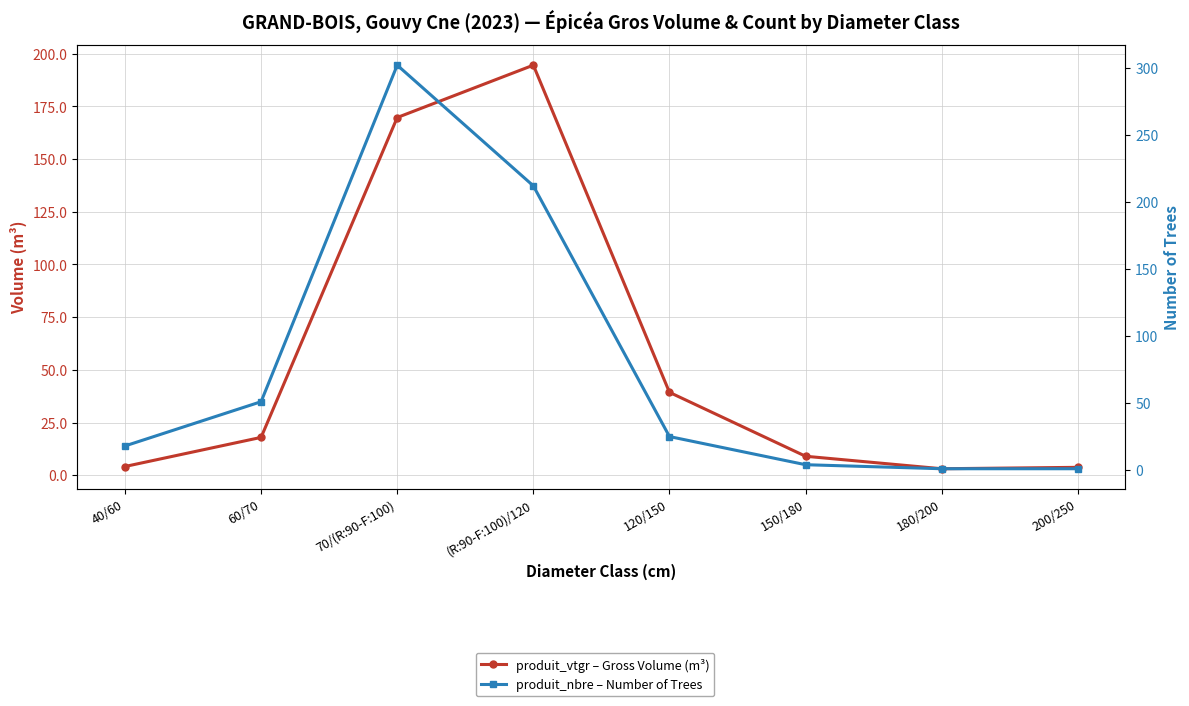

Reading left to right, extract all data points from this chart.

produit_vtgr – Gross Volume (m³): 40/60=4.1	60/70=18.0	70/(R:90-F:100)=169.7	(R:90-F:100)/120=194.6	120/150=39.3	150/180=9.0	180/200=3.1	200/250=3.7
produit_nbre – Number of Trees: 40/60=18.0	60/70=51.0	70/(R:90-F:100)=302.0	(R:90-F:100)/120=212.0	120/150=25.0	150/180=4.0	180/200=1.0	200/250=1.0